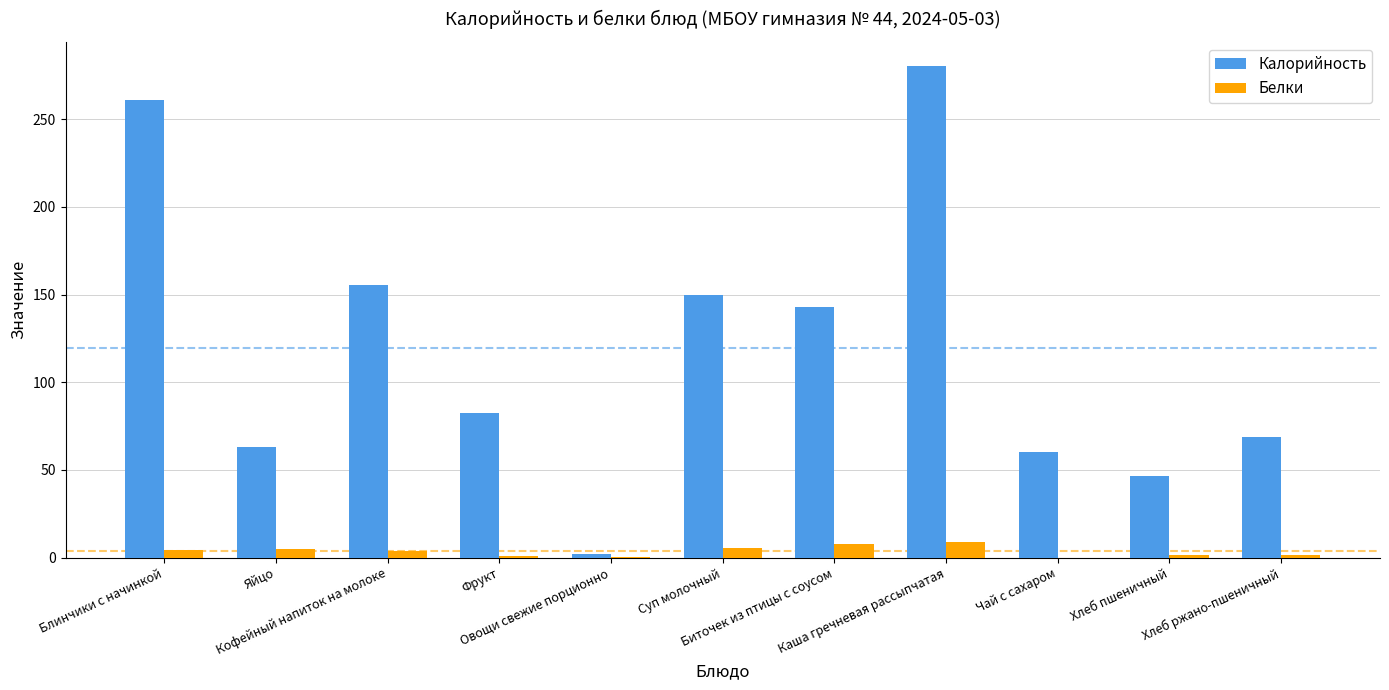

What is the maximum value for Калорийность?

280.0